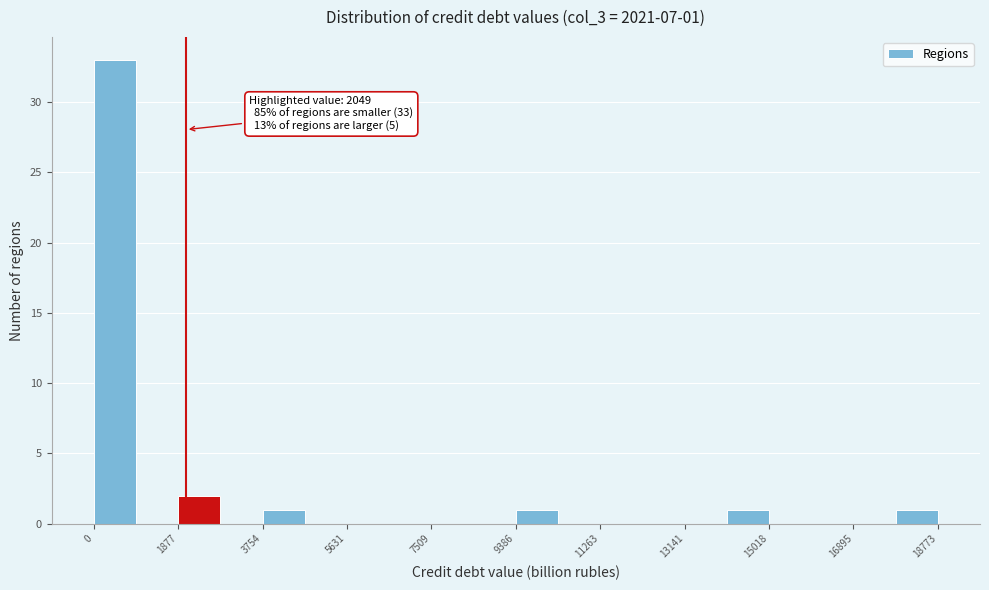

Which range on the x-axis has the tallest bar?

0 to 1000